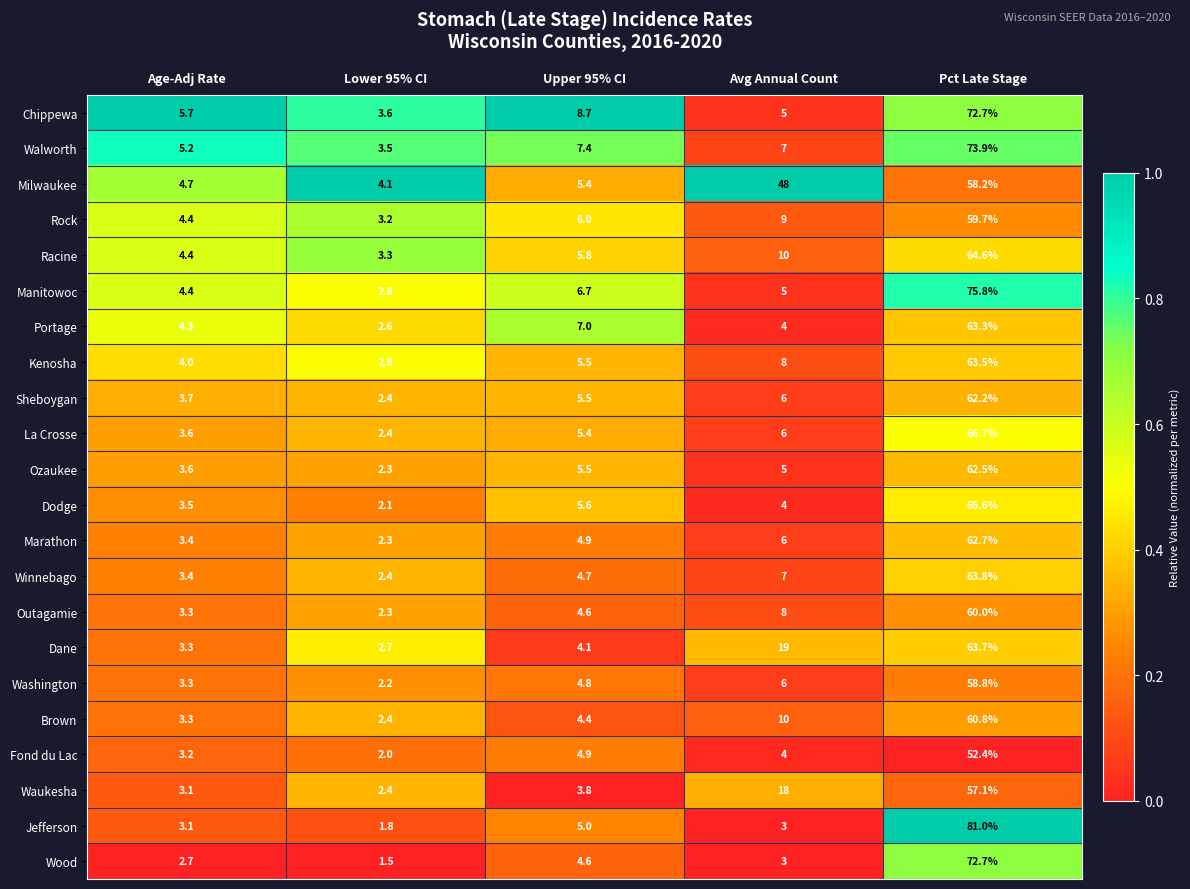

Rank the categories by La Crosse value from lowest to highest.

Lower 95% CI, Age-Adj Rate, Upper 95% CI, Avg Annual Count, Pct Late Stage